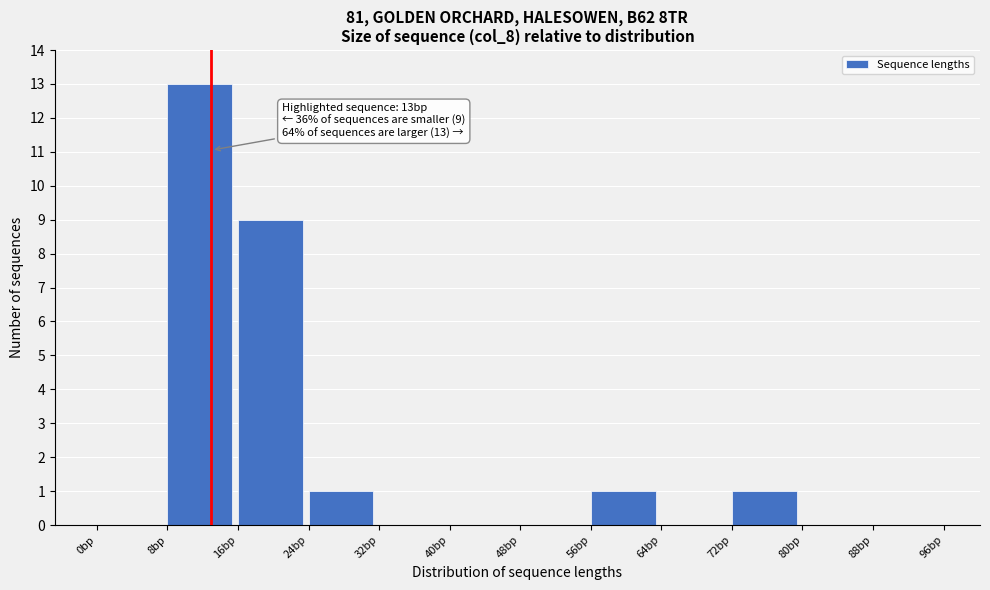

Over which range of the x-axis is the bar tallest?

8 to 16